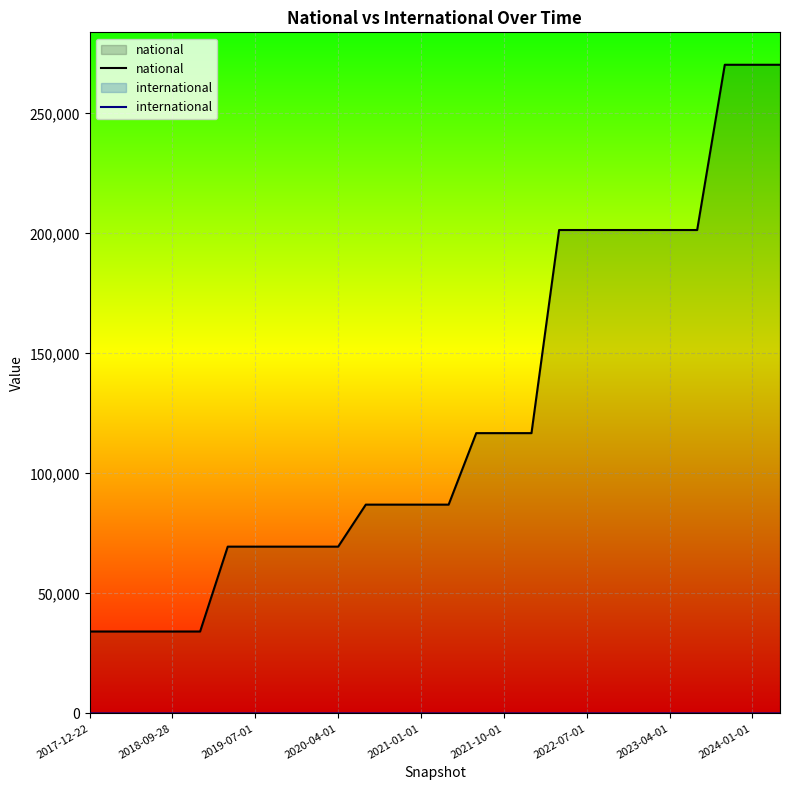

Which series has the widest spread of values?

national